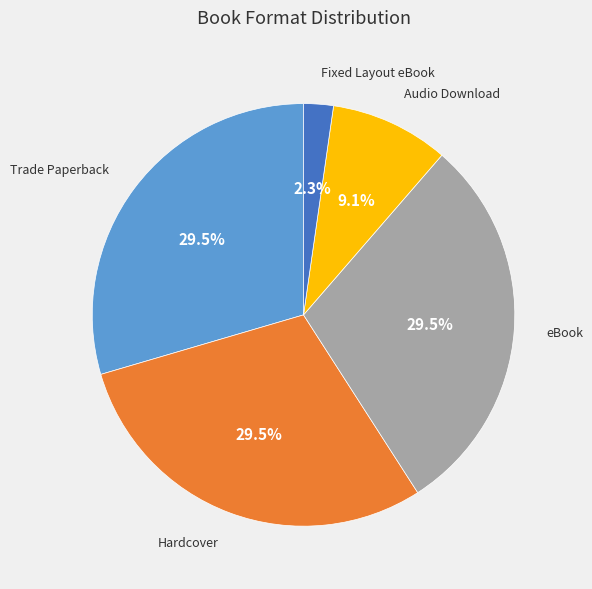

Which category has the smallest portion of the pie?

Fixed Layout eBook